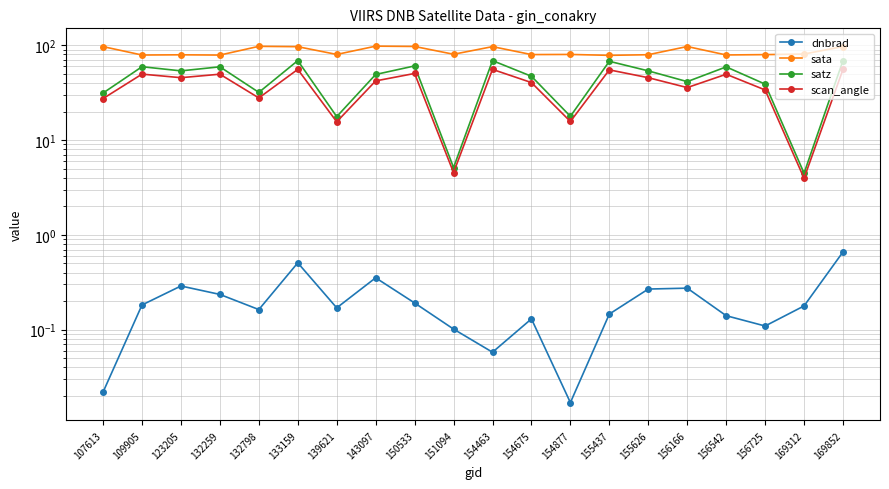

The satz series shows 41.3 at 156166. True or false?

True